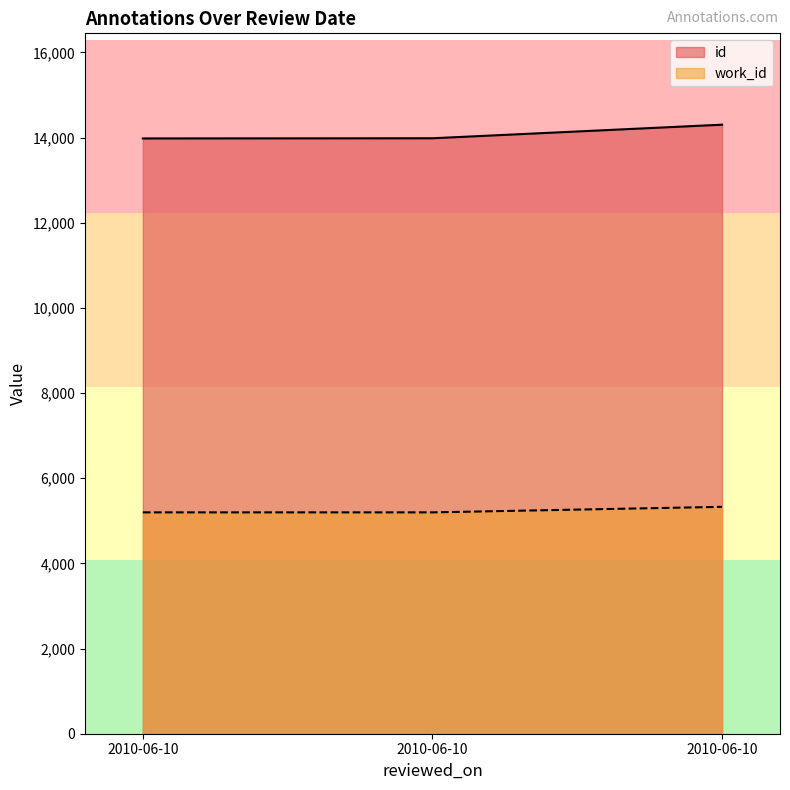

What is the value of the work_id point at the 1st from the left?

5198